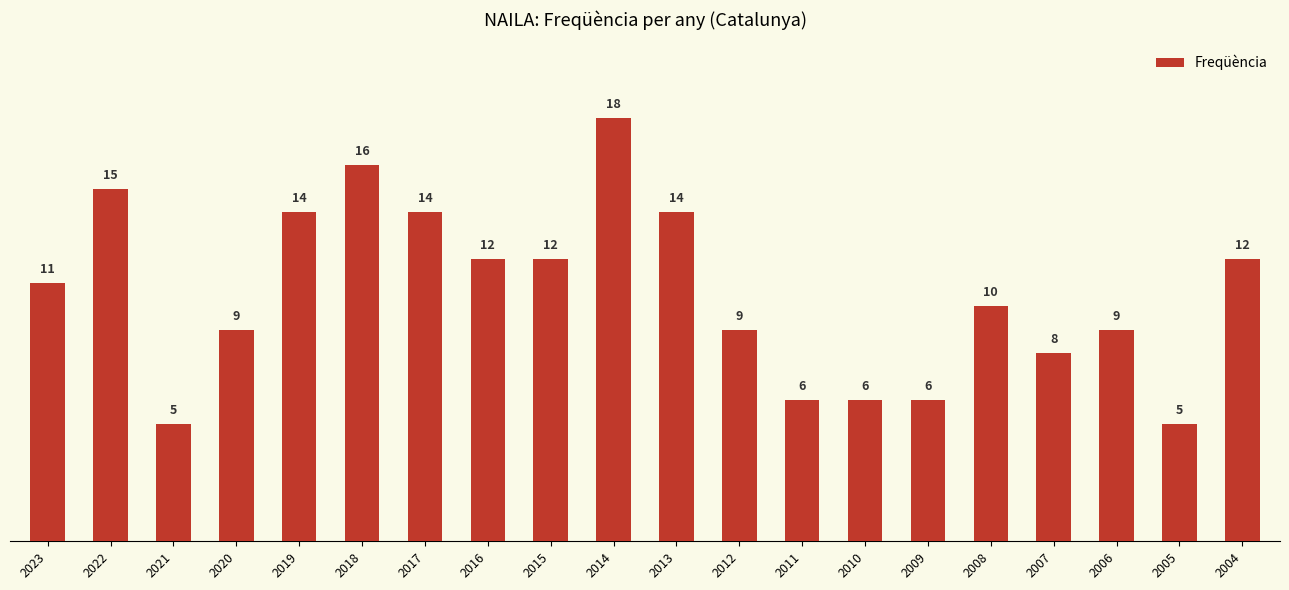

What is the greatest value displayed?

18